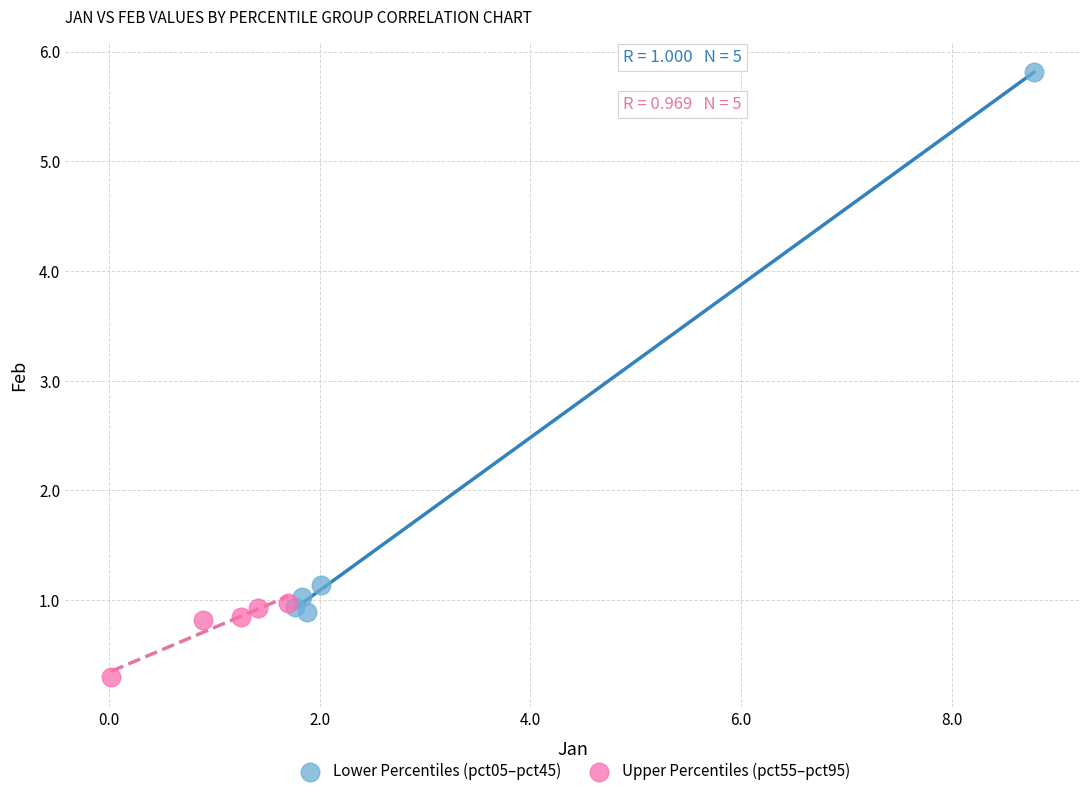

Which series reaches the minimum Y coordinate?

Upper Percentiles (pct55–pct95)